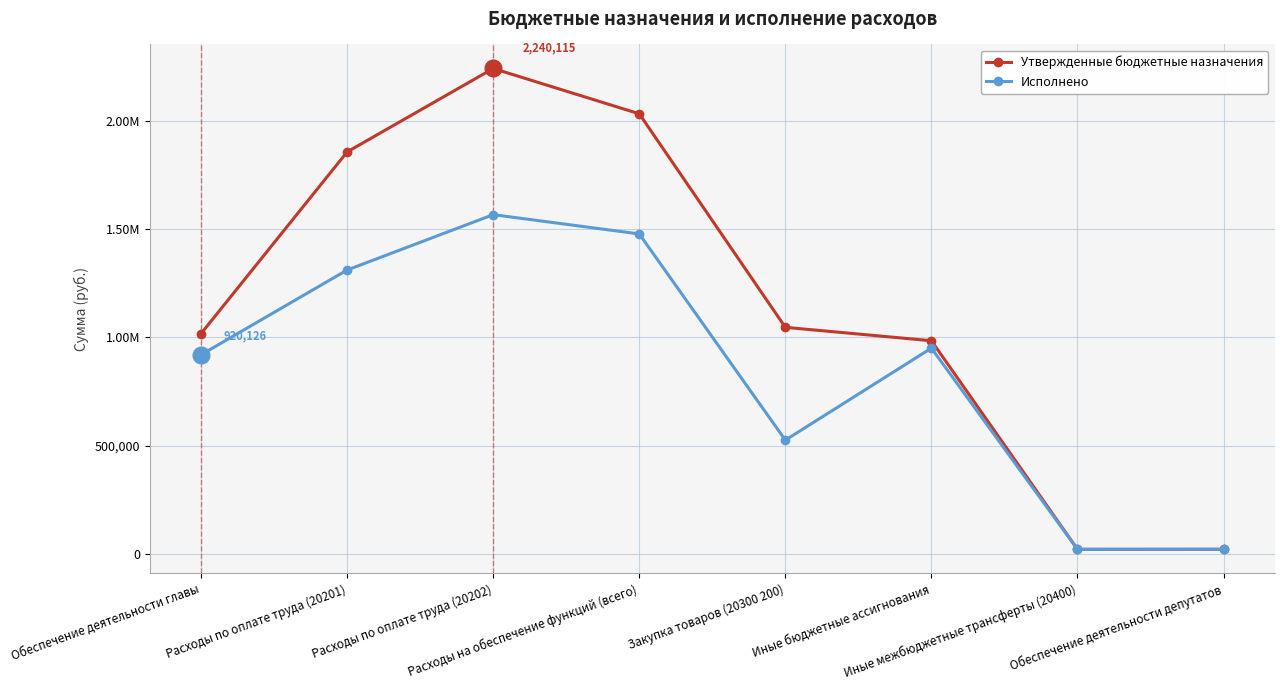

What is the approximate value of Утвержденные бюджетные назначения at Обеспечение деятельности главы?

1017800.0